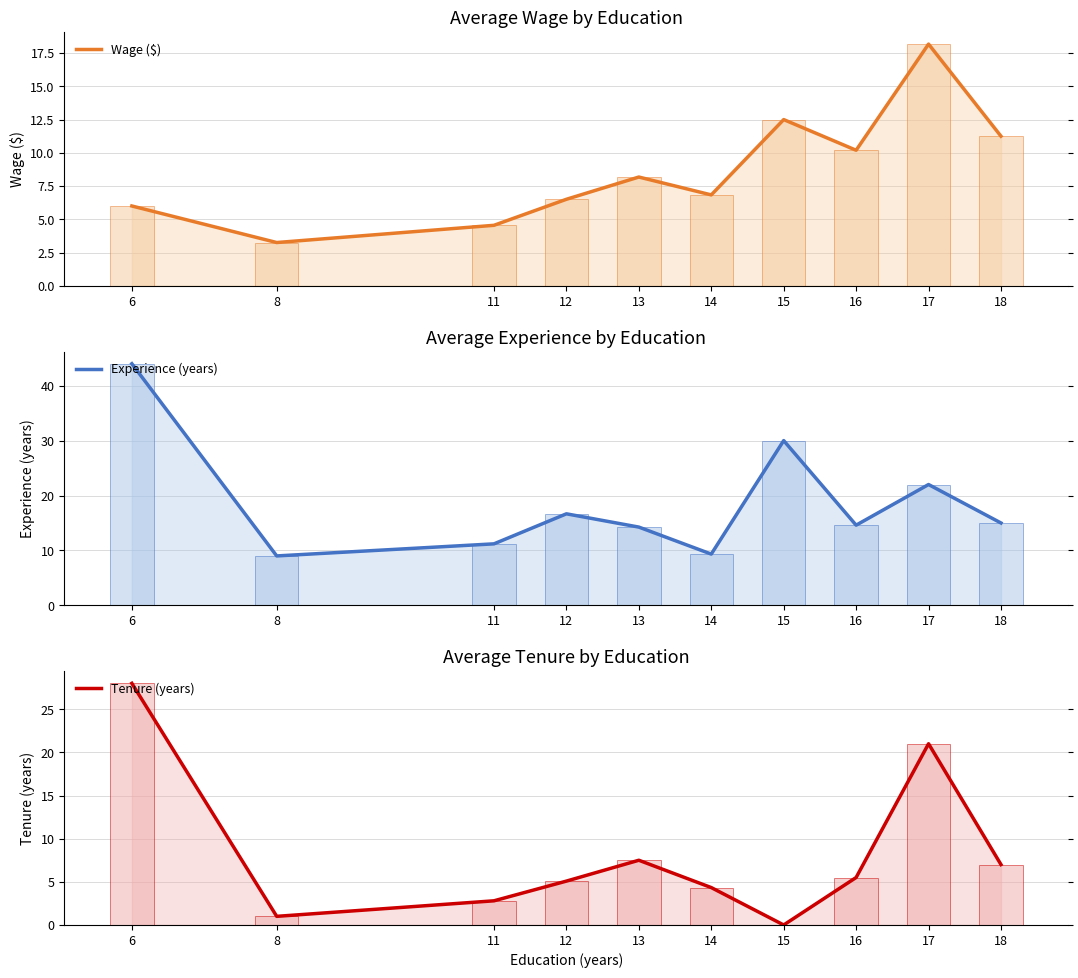

How many groups of bars are there?

10